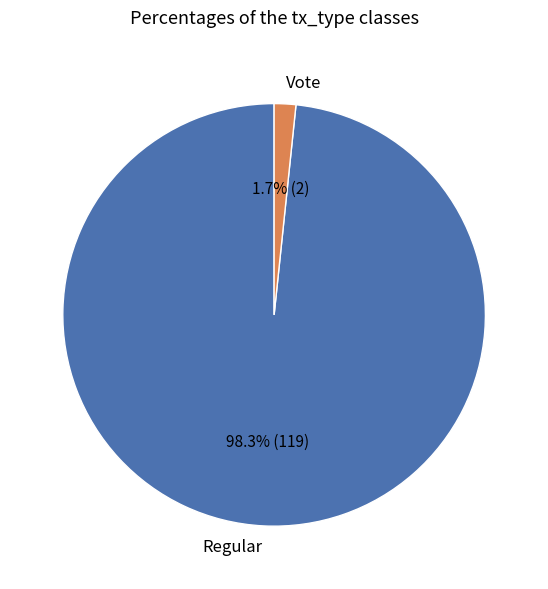

How much of the chart is everything except Regular?

1.7%